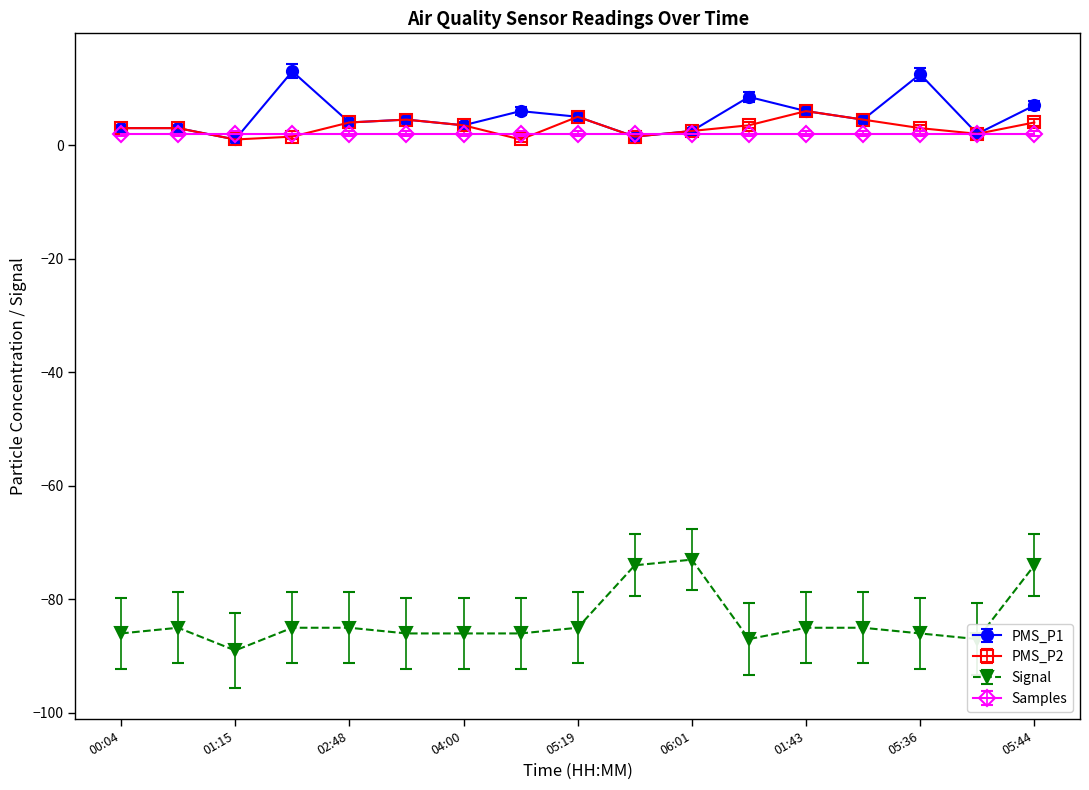

Count the number of categories in the chart.

17